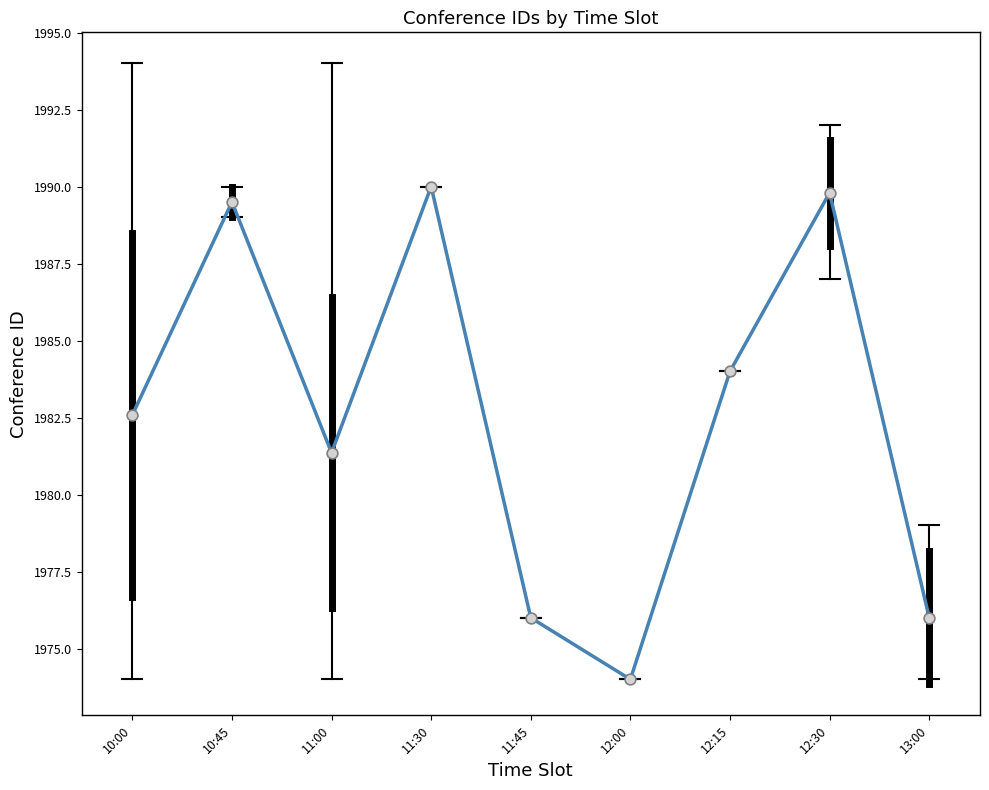

Approximately how many times larger is the value at 12:00 compared to 11:00?

1.0